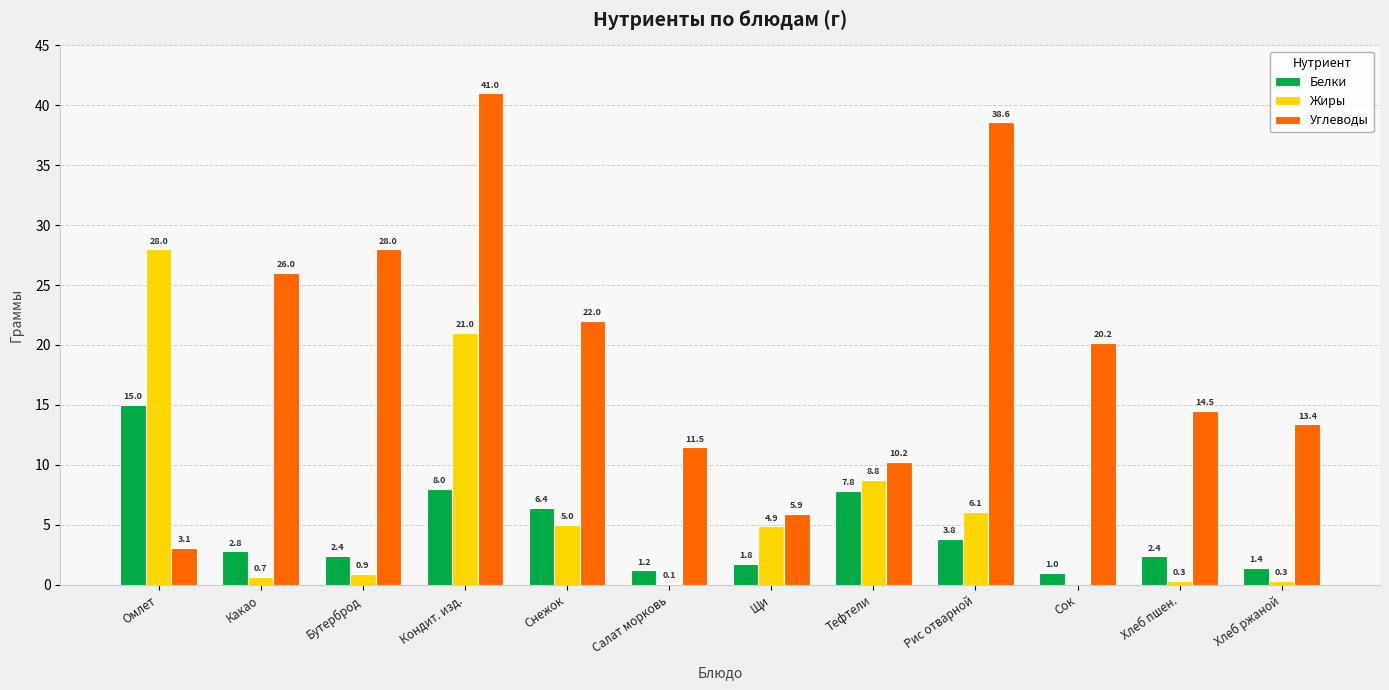

Where does the Жиры series first go above 4?

Омлет